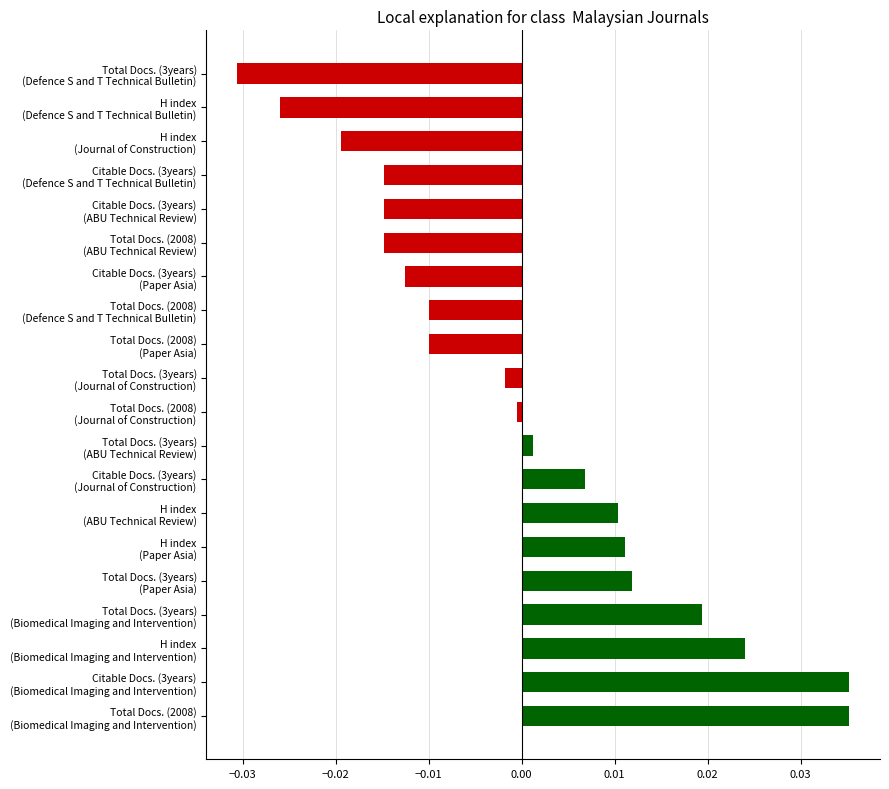

What is the difference between the second highest and minimum values?

0.1